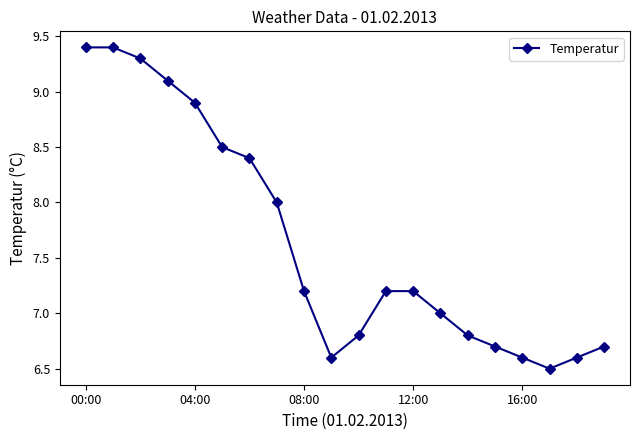

Count the number of categories in the chart.

20